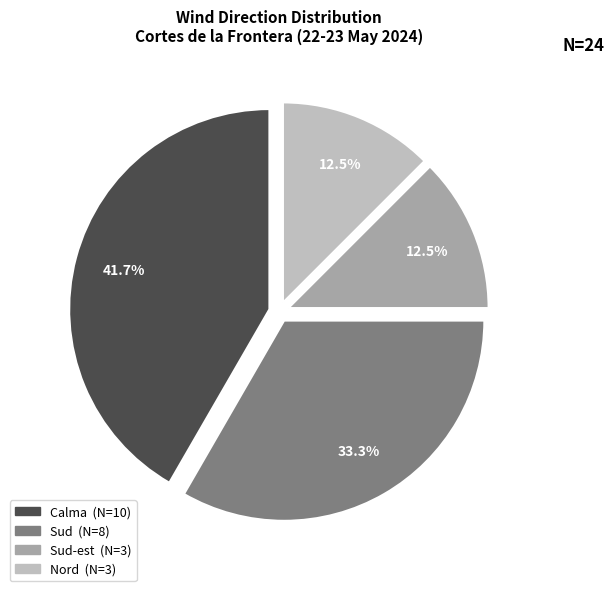

Is there a majority slice in this chart?

No